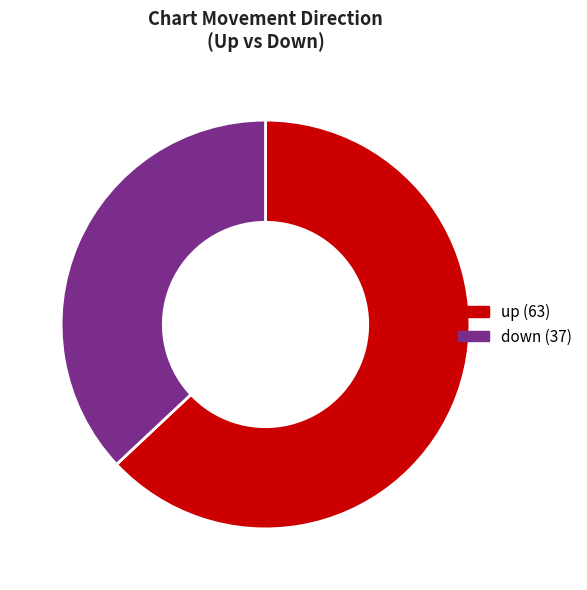

Count the number of slices in the pie.

2